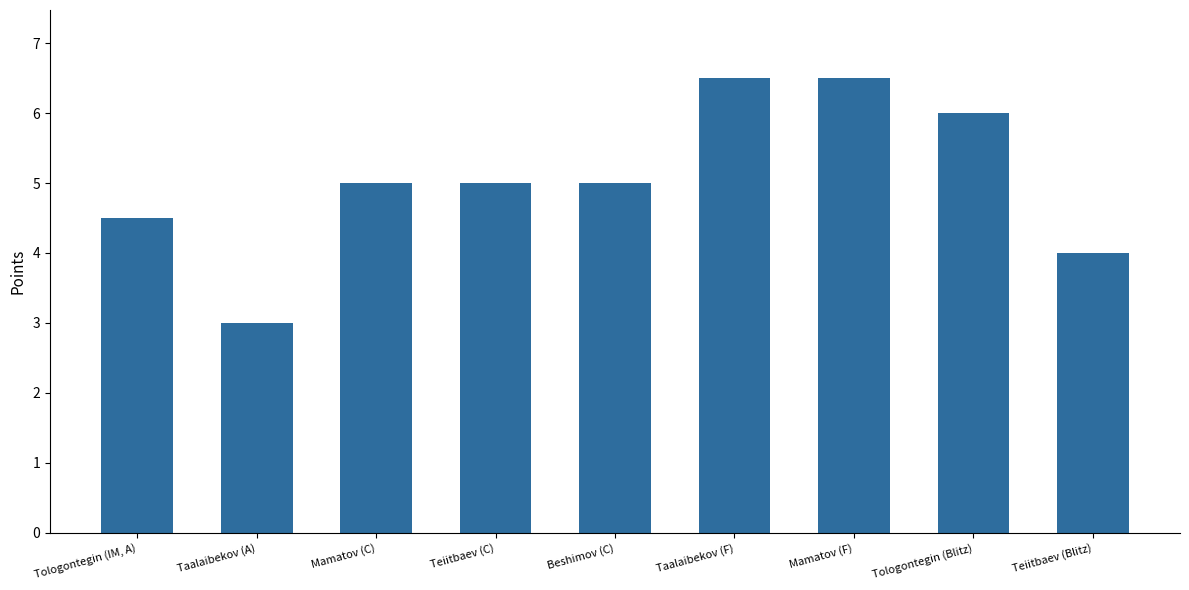

What is the maximum value shown in the chart?

6.5